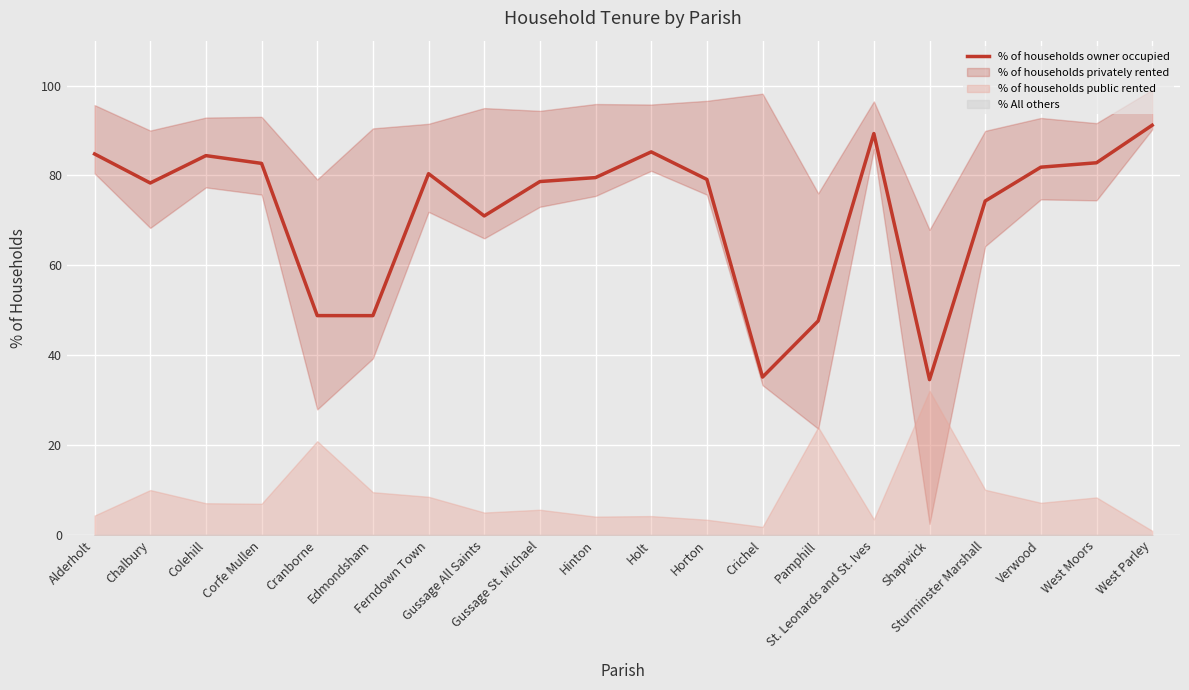

How many interior local peaks (higher than both neighbors) does the data have?

4